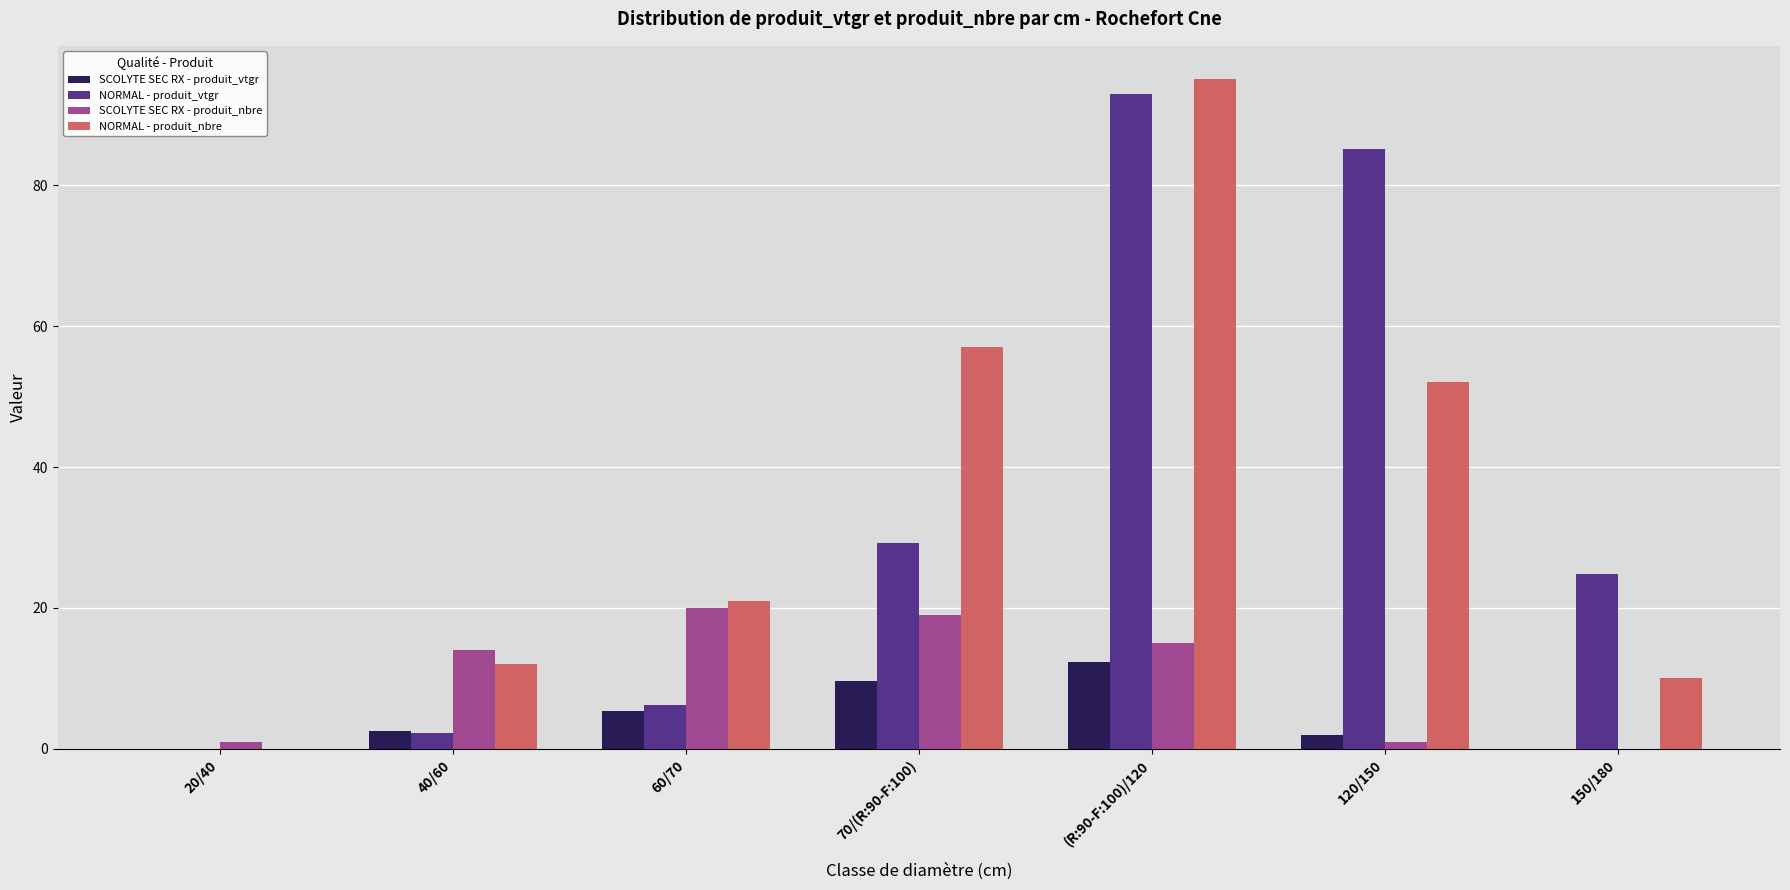

Does the chart contain stacked bars?

No